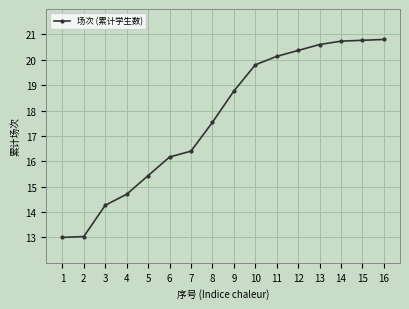

What is the maximum value shown in the chart?

20.8